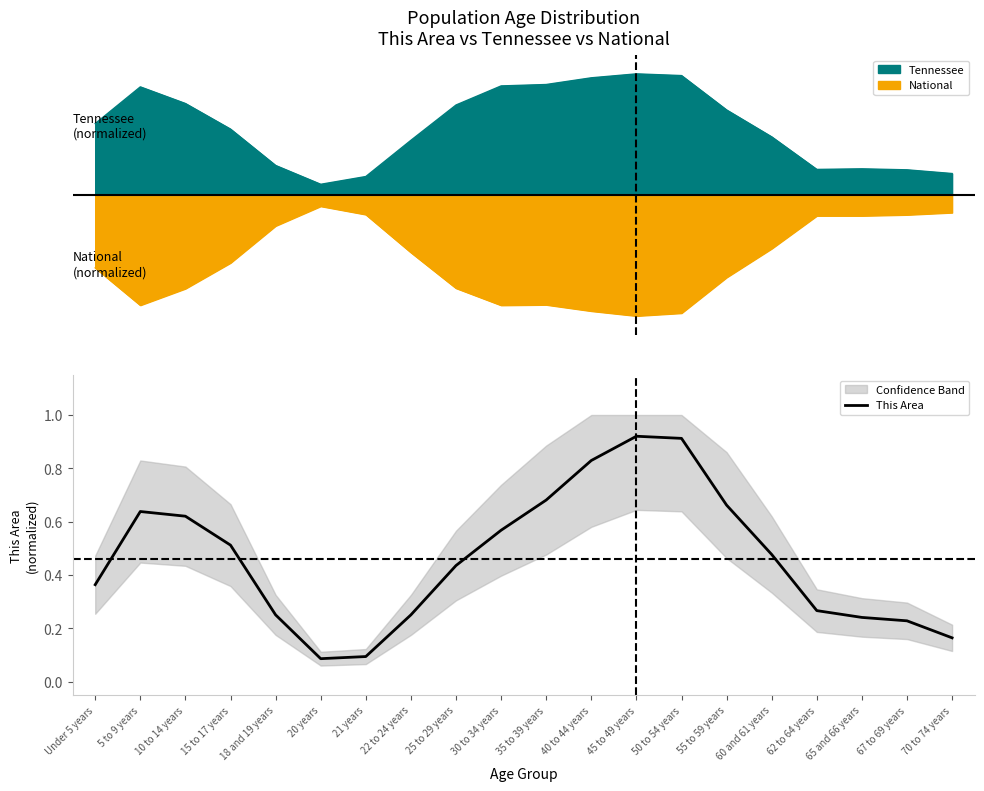

Which category has the lowest value across all series?

20 years